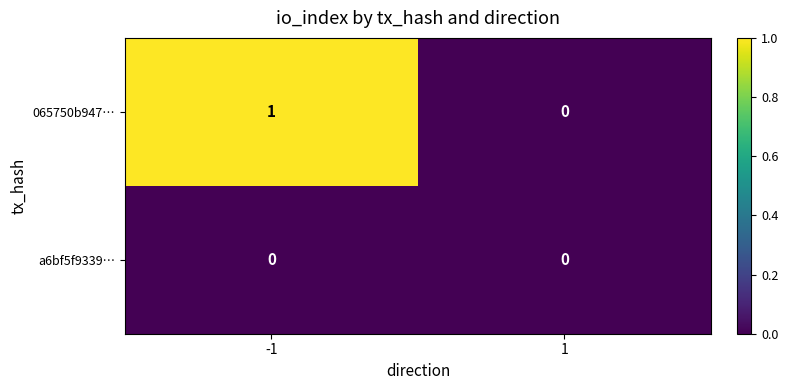

Between -1 and 1, which series saw the biggest shift?

065750b947…